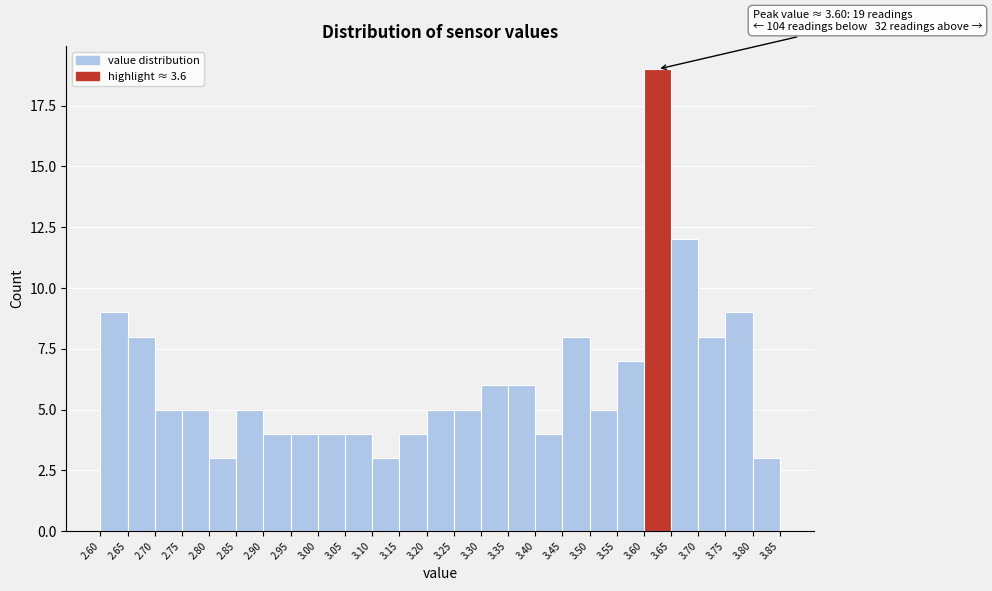

Over which range of the x-axis is the bar tallest?

3.60 to 3.65